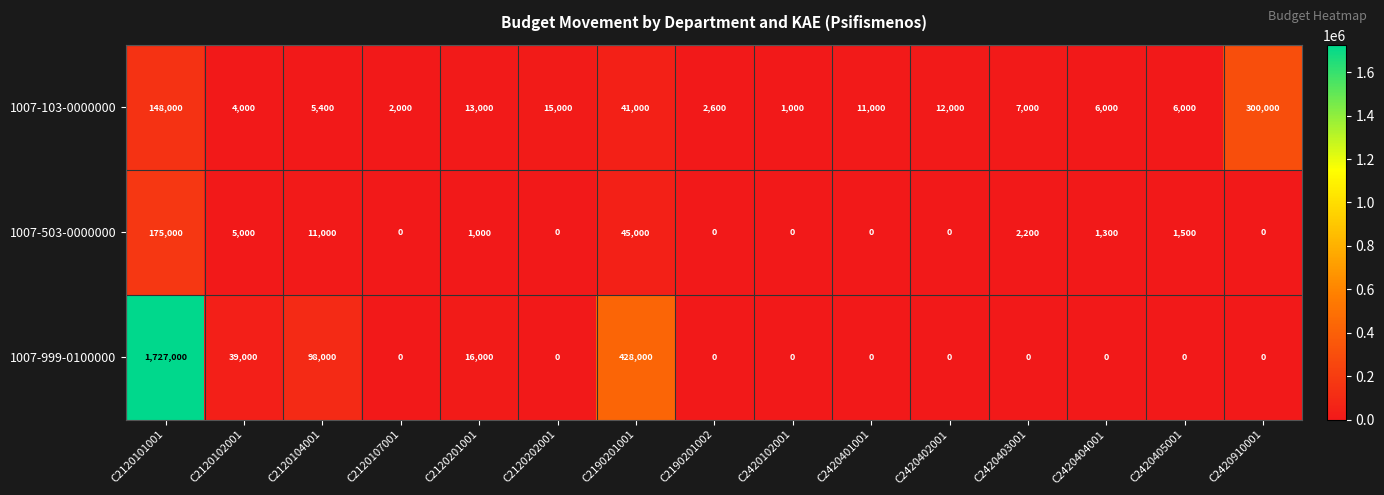

The value of 1007-503-0000000 at C2420102001 is 111016. True or false?

False